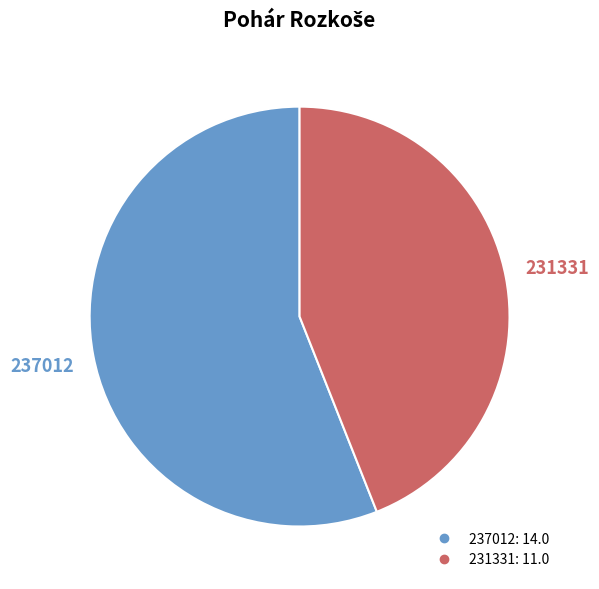

Rank the categories by value from highest to lowest.

237012, 231331